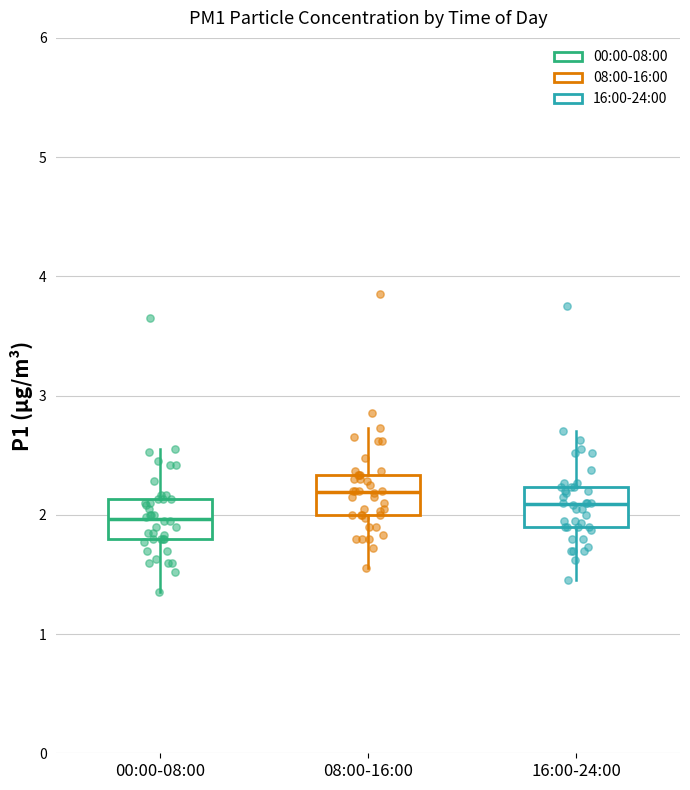

Where does the upper whisker of the box for 08:00-16:00 end on the y-axis? The values are not printed on the chart, so give them approximately, as read against the axis.

2.7